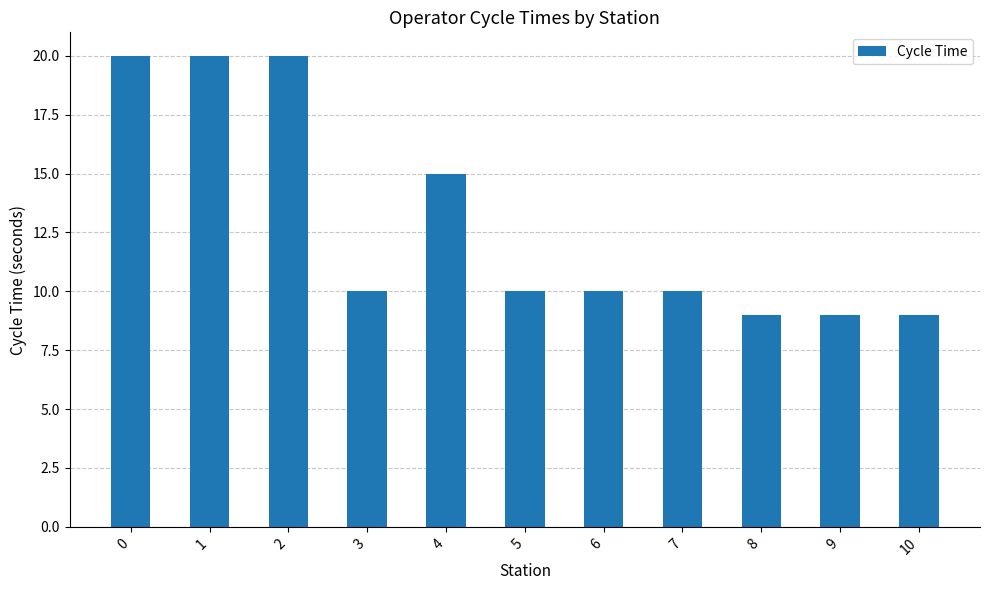

Are the bars grouped side by side (vs. stacked)?

No